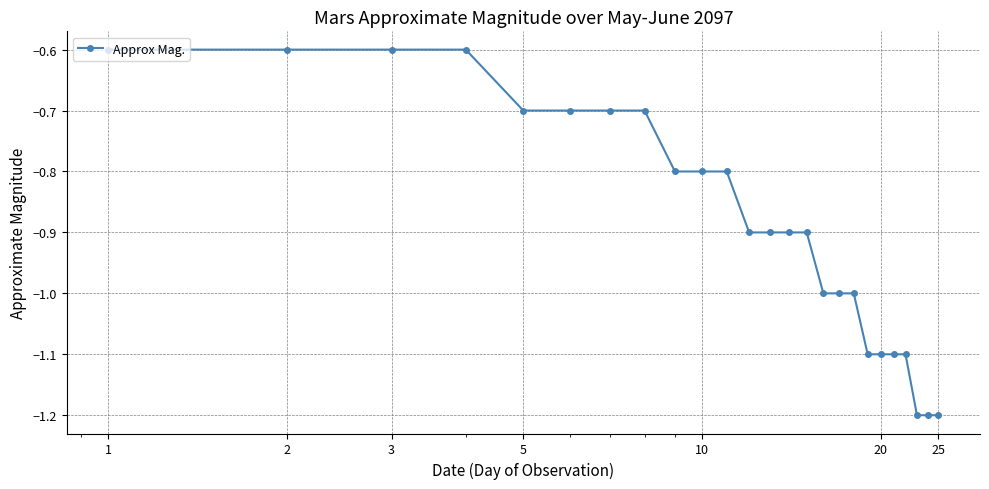

What is the maximum value shown in the chart?

-0.6